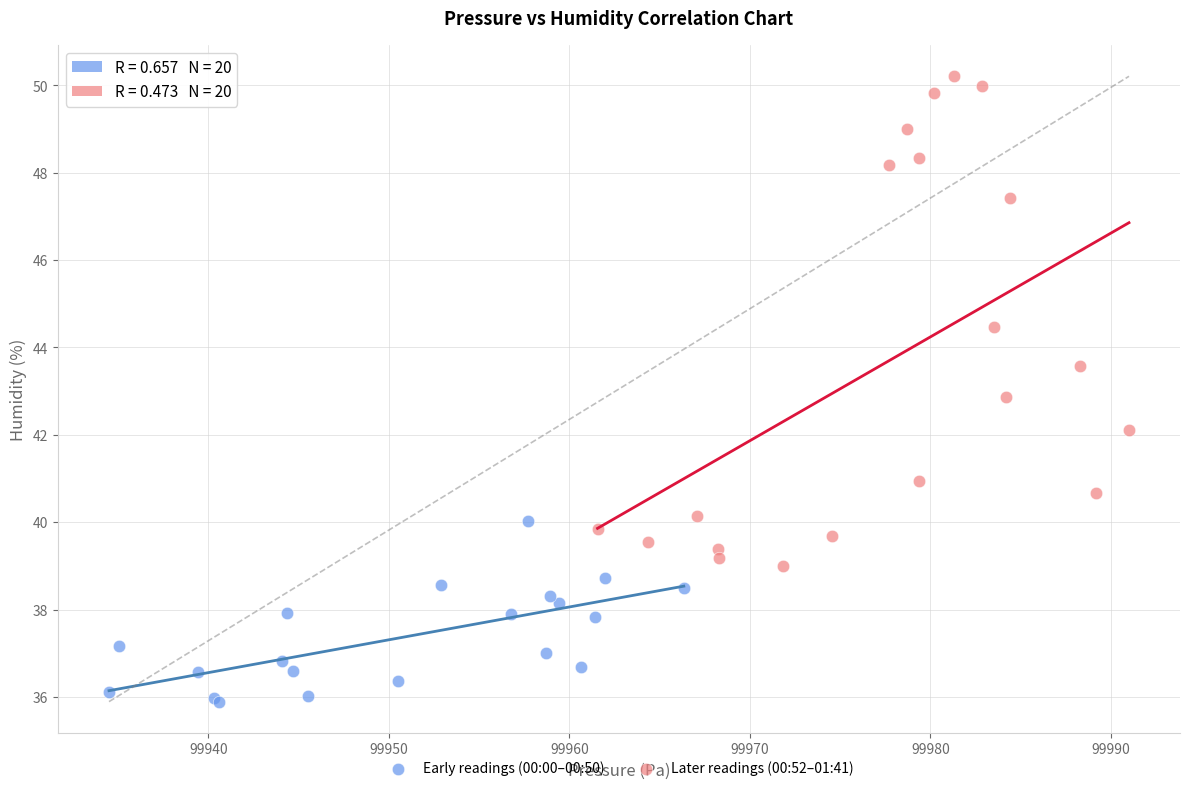

Which series contains the highest Y value?

Later readings (00:52–01:41)